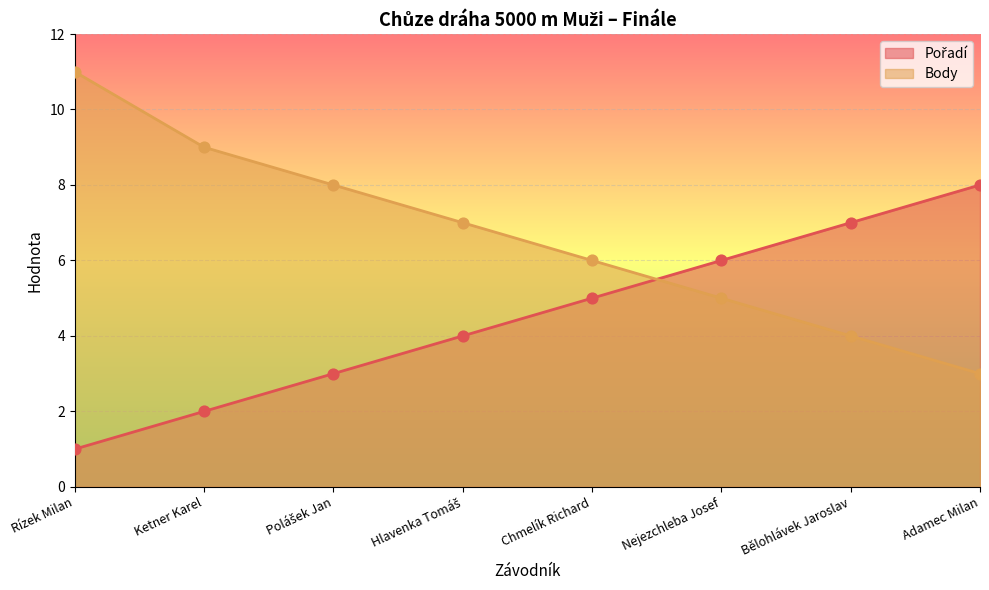

Which series has the largest Y range (max minus min)?

Body